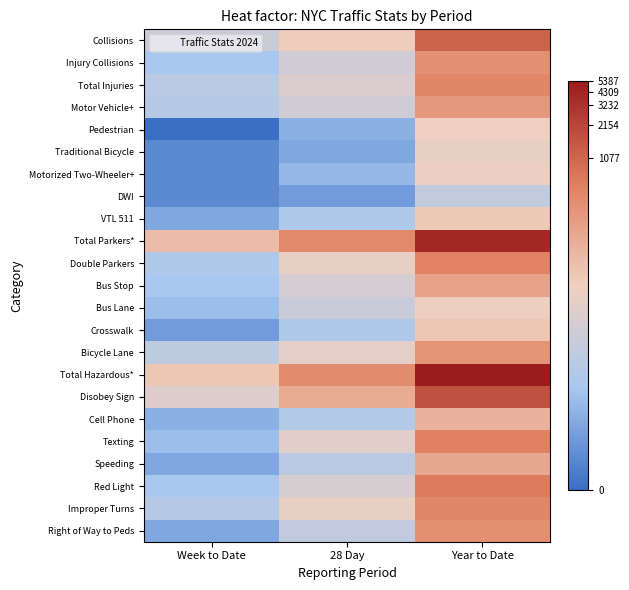

What is the total value across all series at 28 Day?

77.3